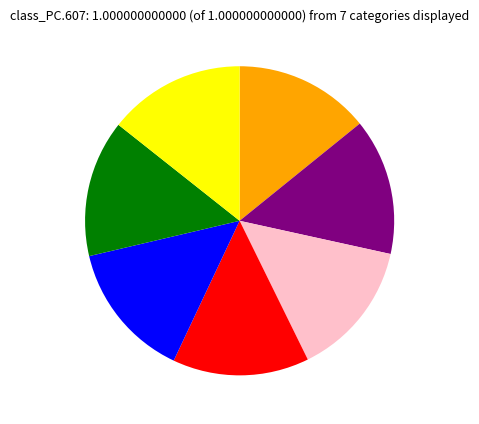

Is there any slice that represents more than half of the pie?

No